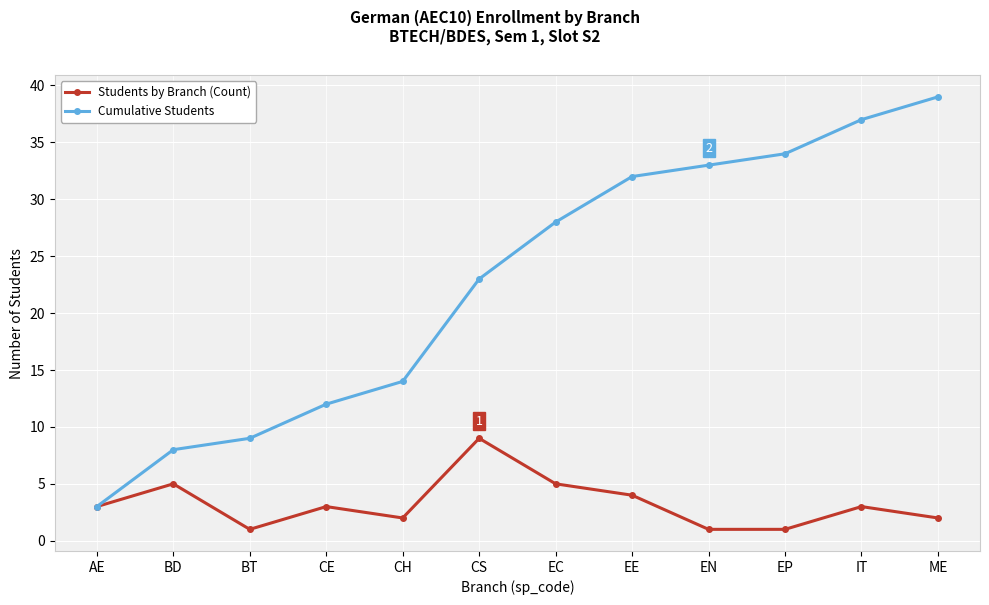

At which label is Cumulative Students closest to 21?

CS